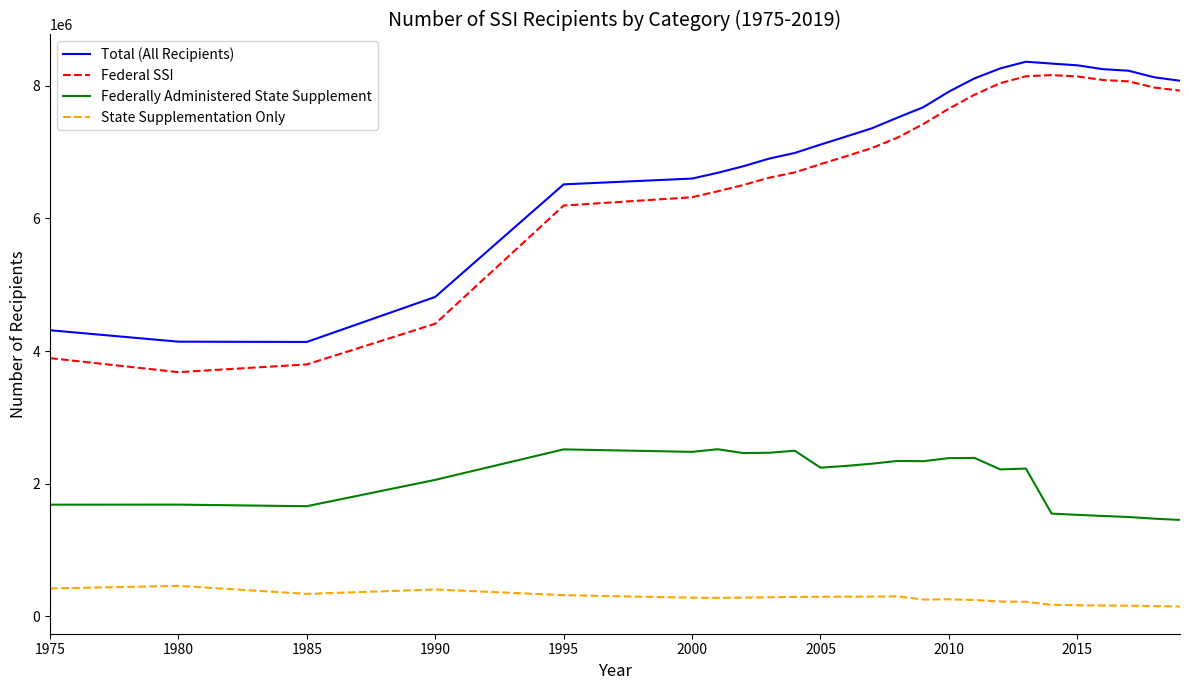

Which series has the widest spread of values?

Federal SSI